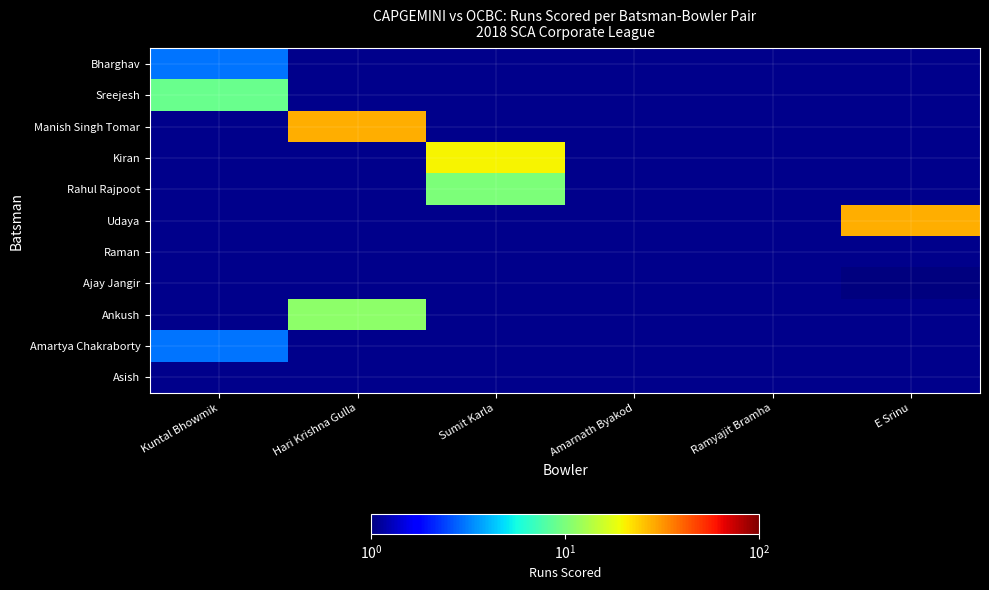

The value of Ajay Jangir at E Srinu is 1.6. True or false?

False